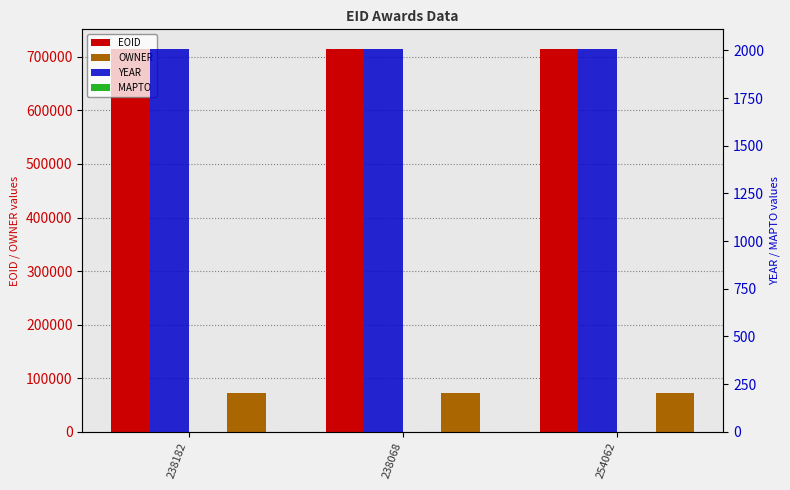

Is the value of EOID at 238068 greater than the value of MAPTO at 238182?

Yes